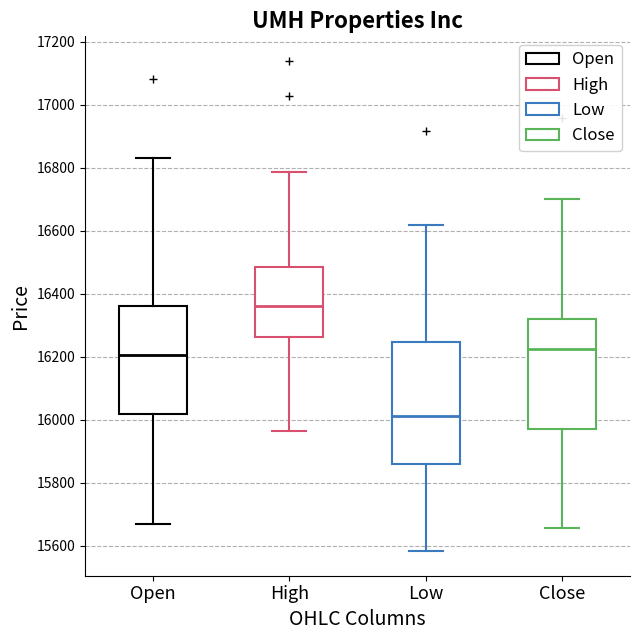

Reading left to right, transcribe this box plot: for each box, give where its median line is, the range the box spans, and where its two whiskers end, as read against the y-axis. The values are not printed on the chart, so give them approximately, as read against the axis.

Open: median 16200, box 16020 to 16360, whiskers 15660 to 16840
High: median 16360, box 16260 to 16480, whiskers 15960 to 16780
Low: median 16020, box 15860 to 16240, whiskers 15580 to 16620
Close: median 16220, box 15980 to 16320, whiskers 15660 to 16700